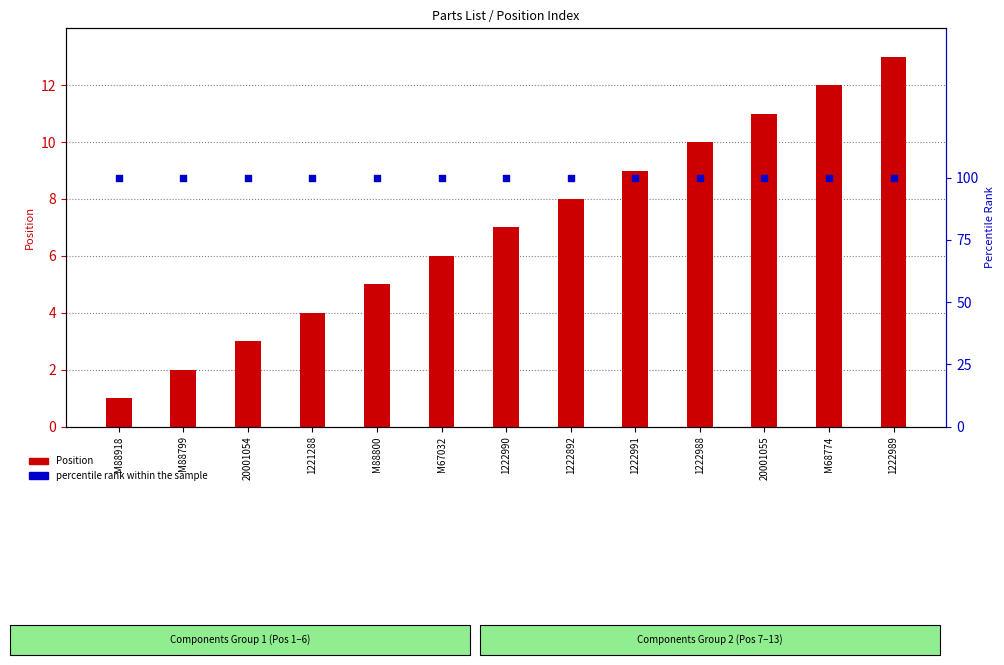

What are all the series names shown in the legend?

Position, percentile rank within the sample